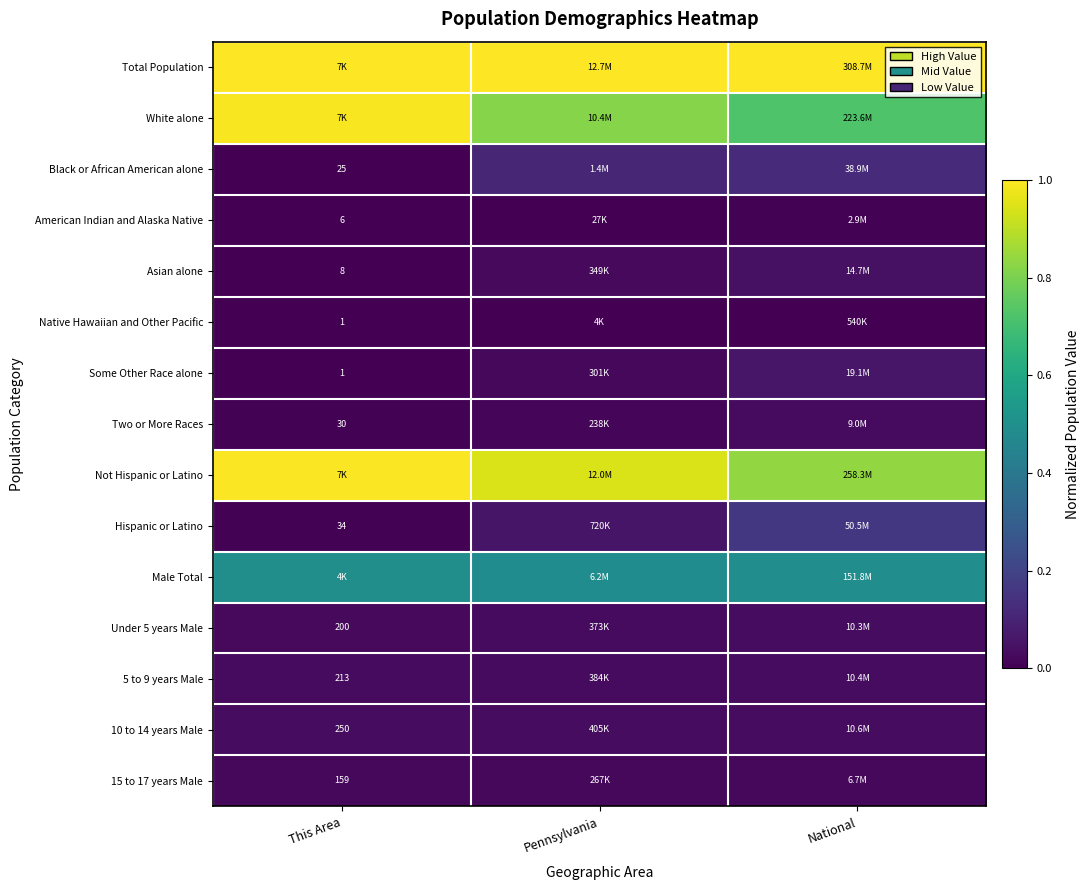

The White alone series shows 0.8 at Pennsylvania. True or false?

True